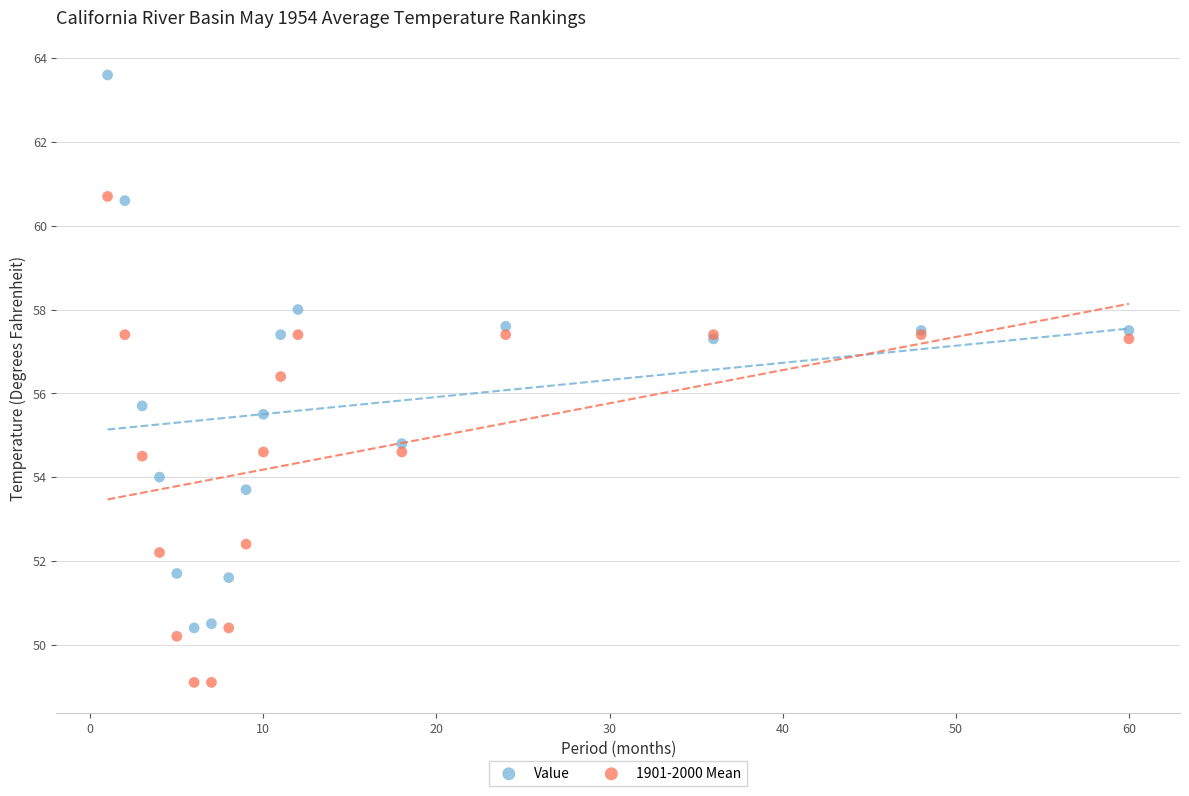

Which series reaches the maximum Y coordinate?

Value